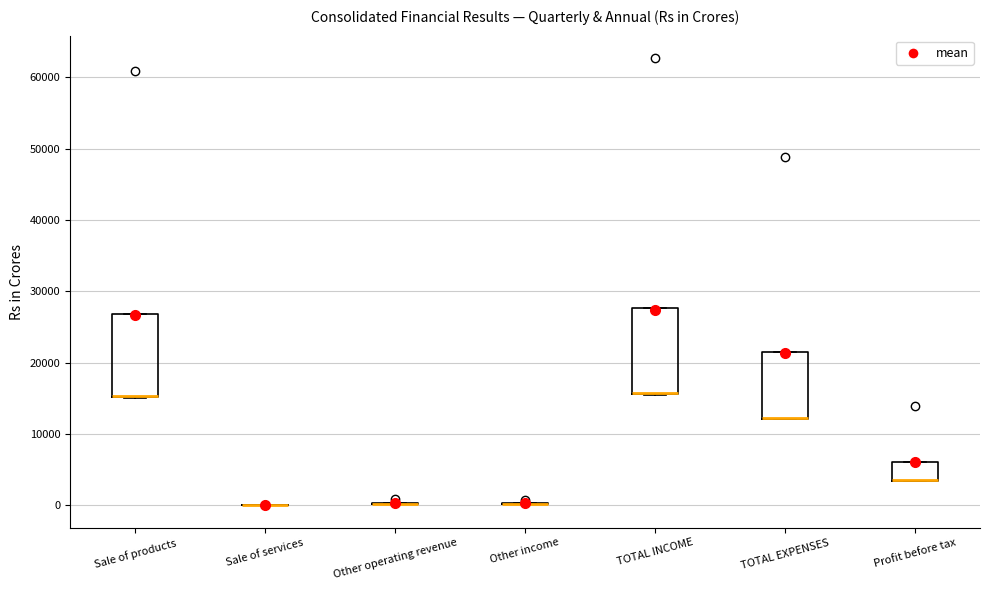

Reading left to right, transcribe this box plot: for each box, give where its median line is, the range the box spans, and where its two whiskers end, as read against the y-axis. The values are not printed on the chart, so give them approximately, as read against the axis.

Sale of products: median 15000 (drawn on the box's lower edge), box 15000 to 27000, whiskers 15000 to 27000
Sale of services: box collapsed to a line at 0, whiskers 0 to 0
Other operating revenue: box collapsed to a line at 0, whiskers 0 to 0
Other income: box collapsed to a line at 0, whiskers 0 to 0
TOTAL INCOME: median 16000 (drawn on the box's lower edge), box 16000 to 28000, whiskers 15000 to 28000
TOTAL EXPENSES: median 12000 (drawn on the box's lower edge), box 12000 to 21000, whiskers 12000 to 21000
Profit before tax: median 4000 (drawn on the box's lower edge), box 3000 to 6000, whiskers 3000 to 6000